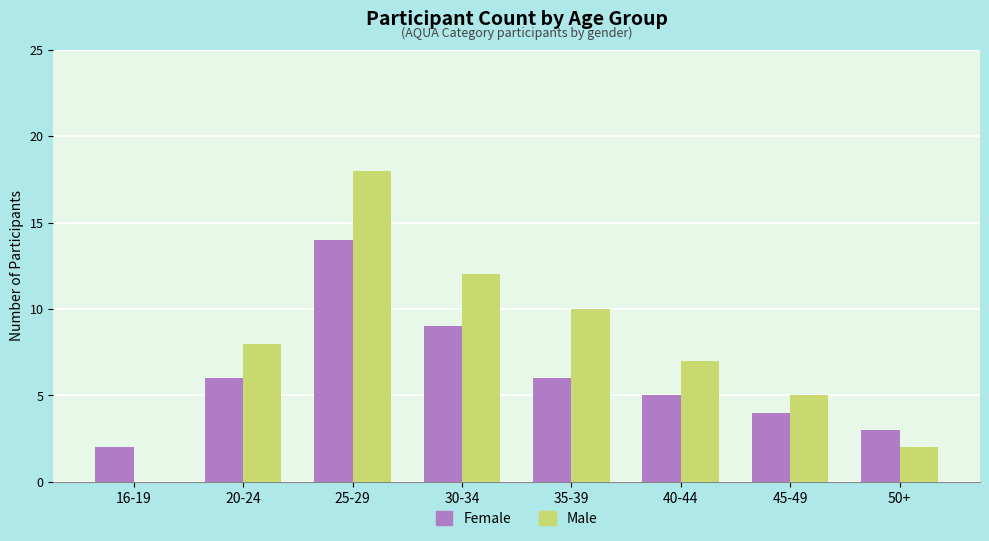

At which category is the sum across all series the highest?

25-29